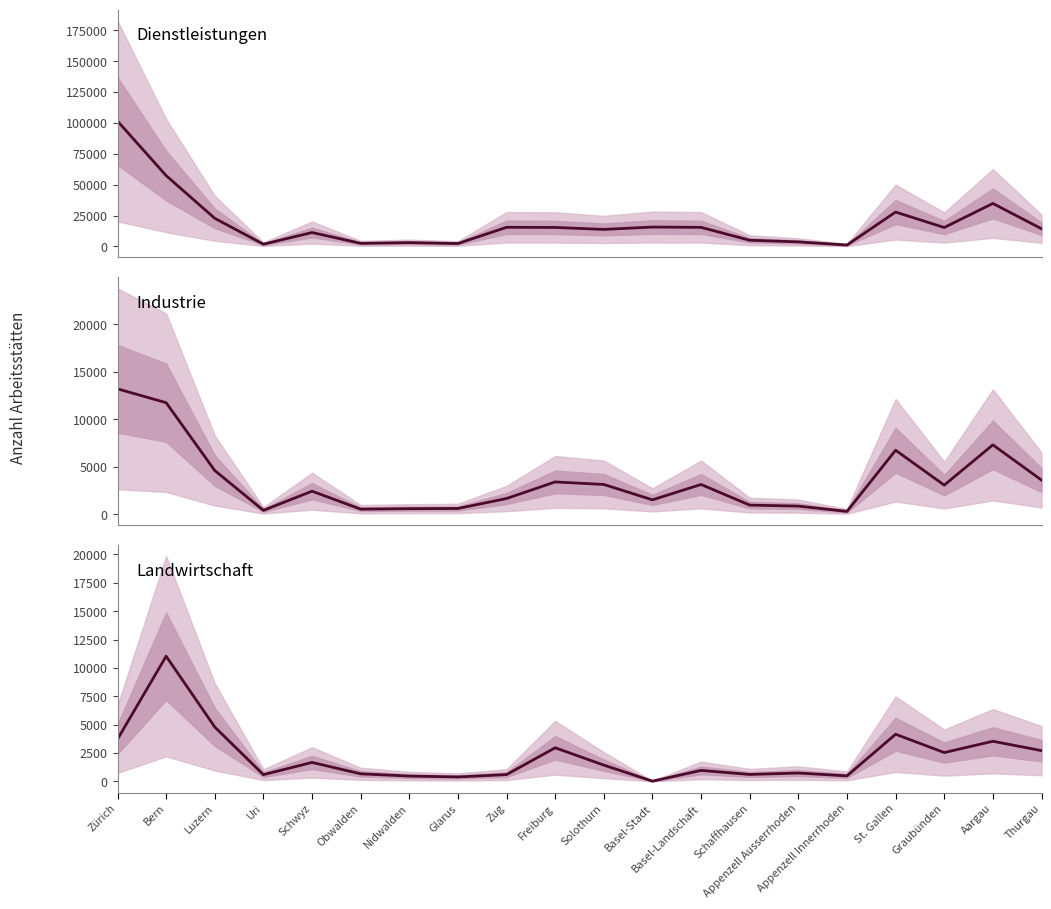

Rank the categories by 2. Wirtschaftssektor value from highest to lowest.

Zürich, Bern, Aargau, St. Gallen, Luzern, Thurgau, Freiburg, Solothurn, Basel-Landschaft, Graubünden, Schwyz, Zug, Basel-Stadt, Schaffhausen, Appenzell Ausserrhoden, Glarus, Nidwalden, Obwalden, Uri, Appenzell Innerrhoden